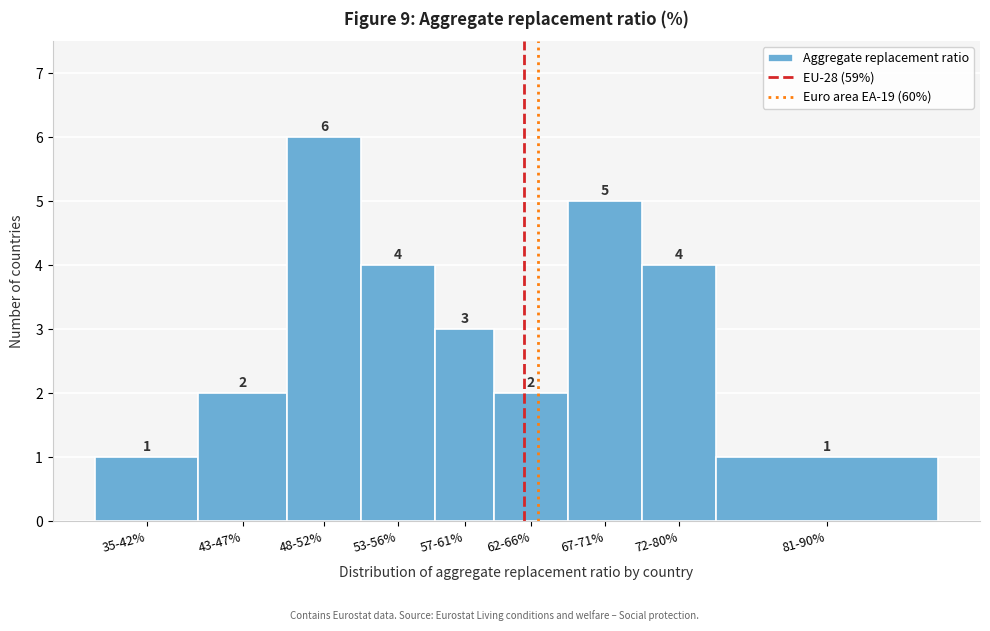

Reading left to right, transcribe all the data shown in this chart.

35-42%=1	43-47%=2	48-52%=6	53-56%=4	57-61%=3	62-66%=2	67-71%=5	72-80%=4	81-90%=1